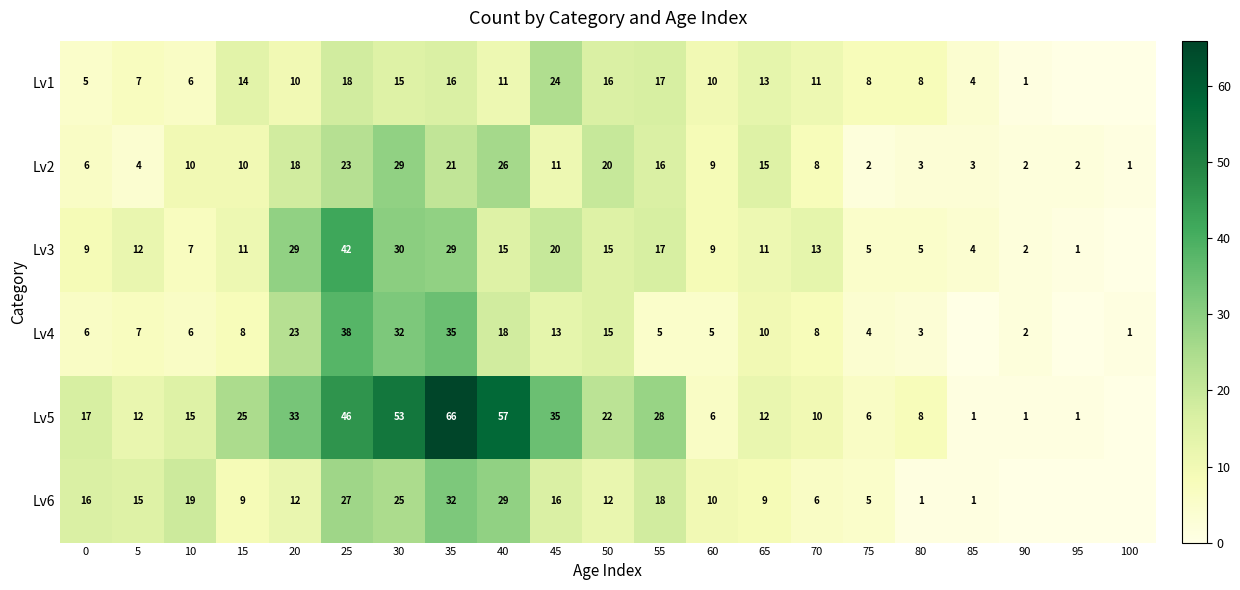

Is the value of Lv2 at 60 greater than the value of Lv5 at 85?

Yes